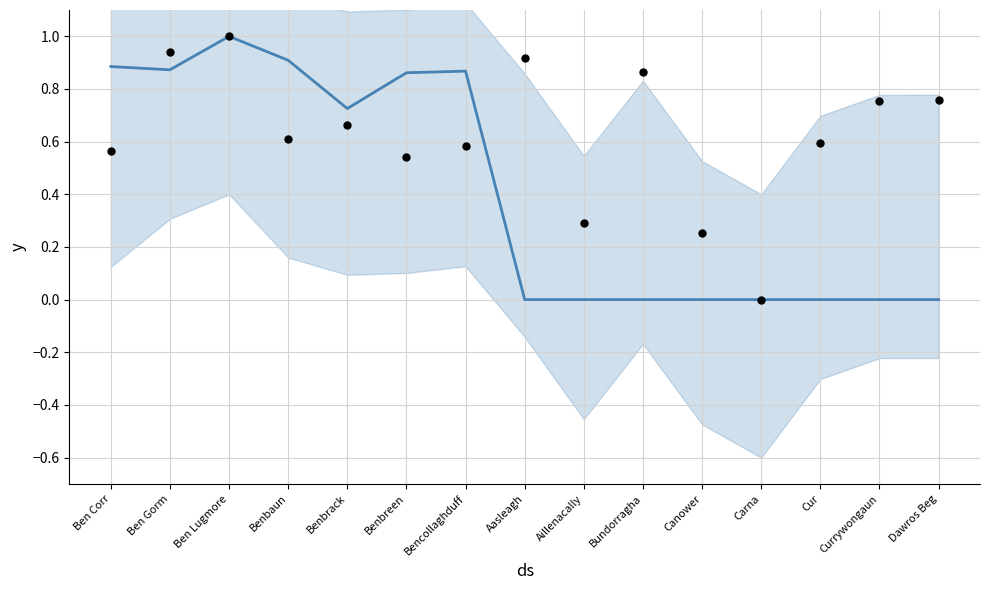

Which series has the widest spread of Y values?

Altitude (normalized)